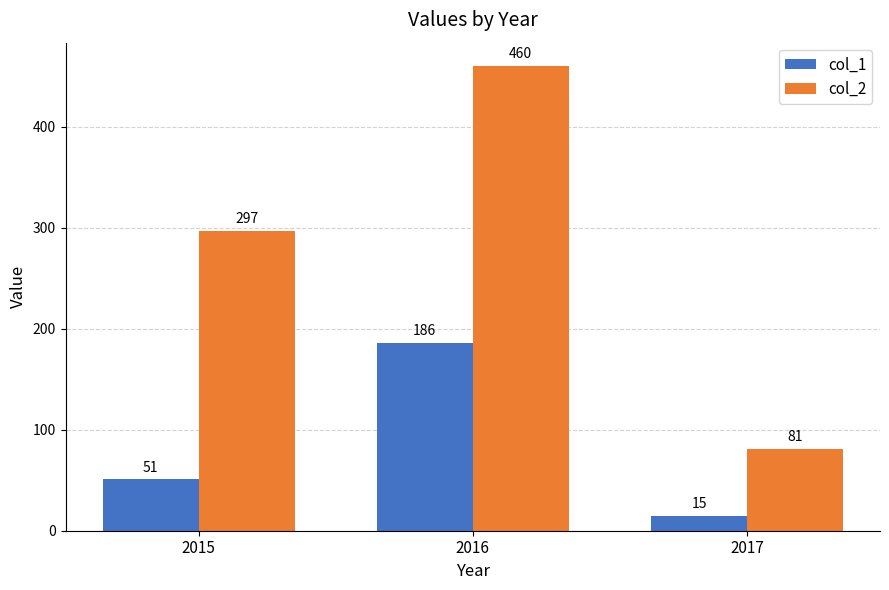

Are the bars horizontal?

No